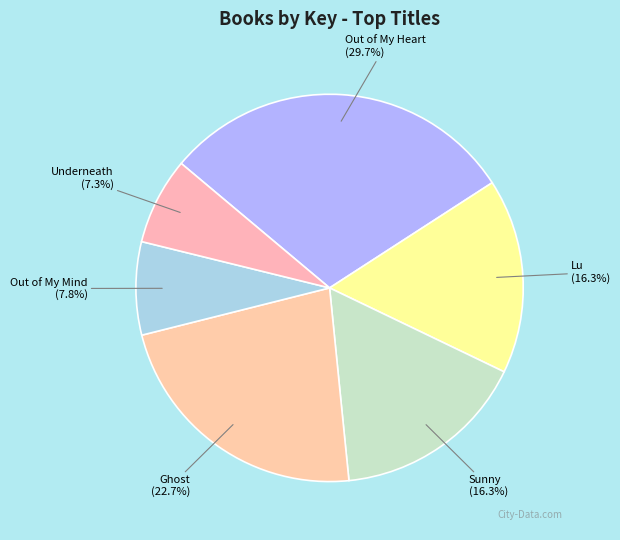

How many segments does this pie chart have?

6